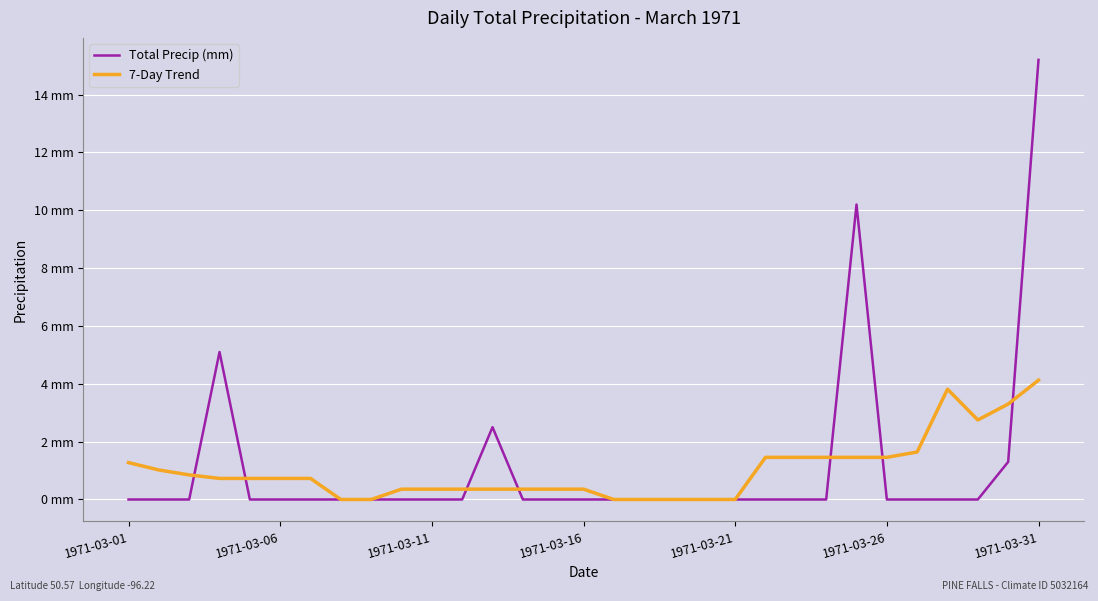

Is this an area chart (filled region under the line)?

No